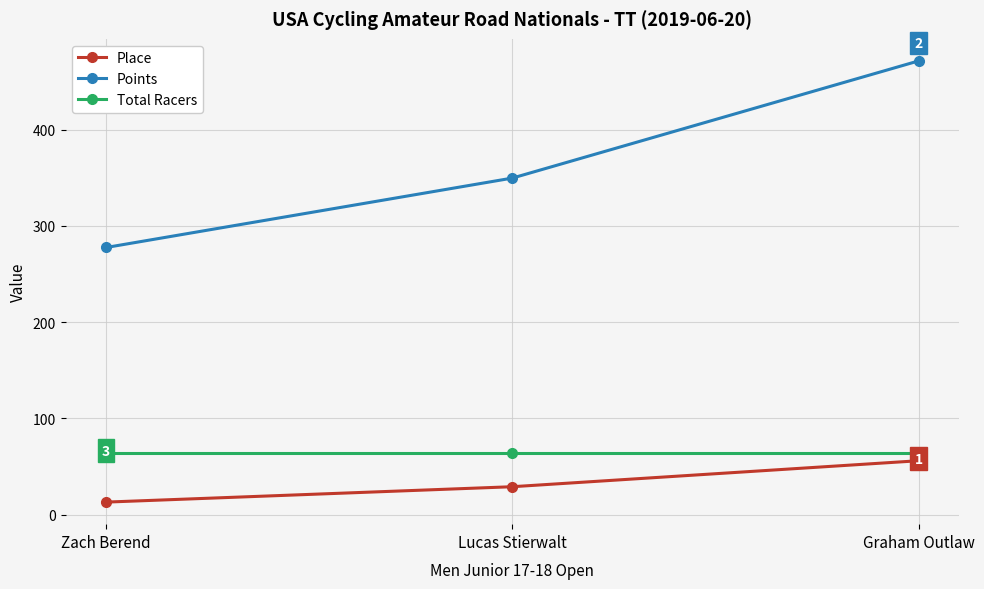

At which category is the sum across all series the highest?

Graham Outlaw